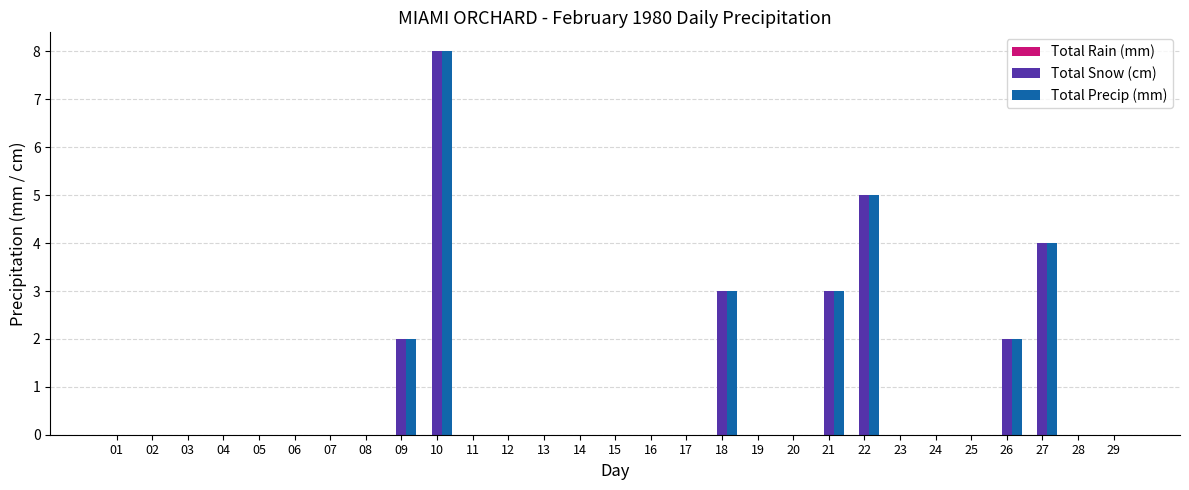

How many groups of bars are there?

29